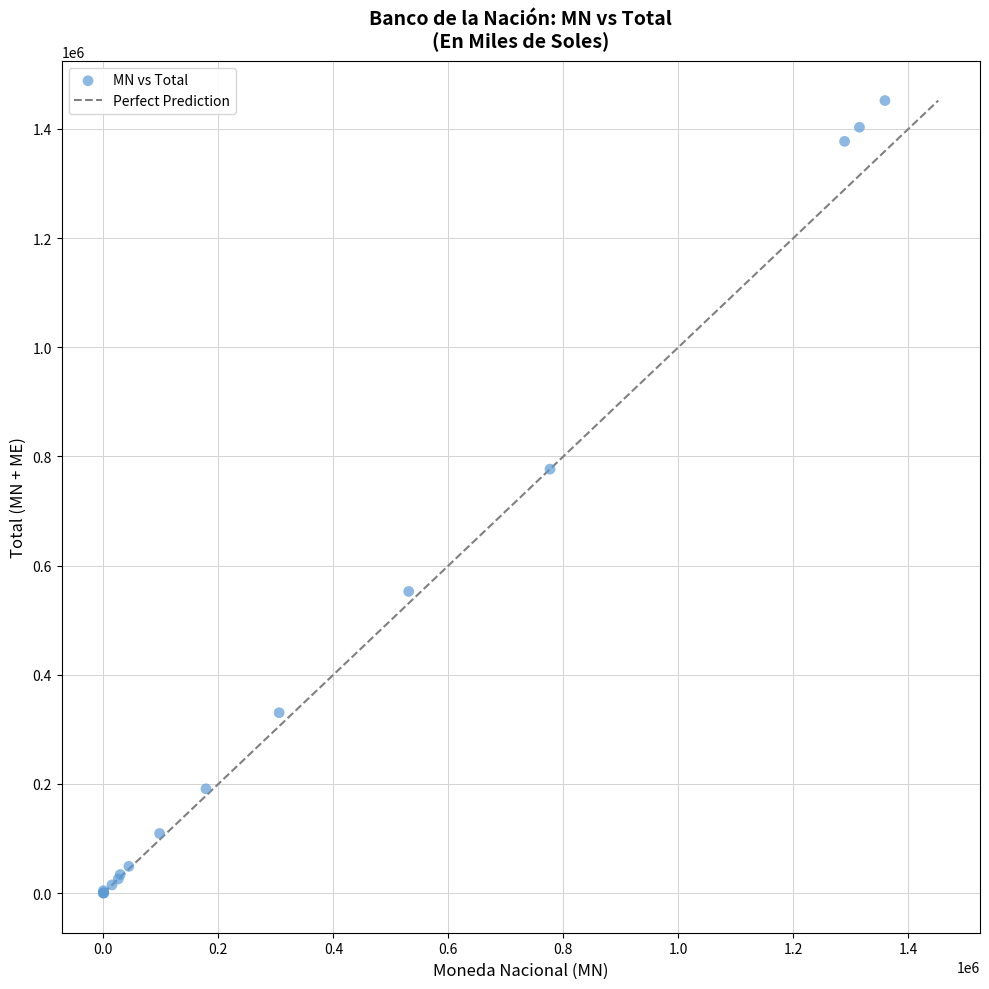

What Y value in the scatter plot is closest to 726011?

776726.3